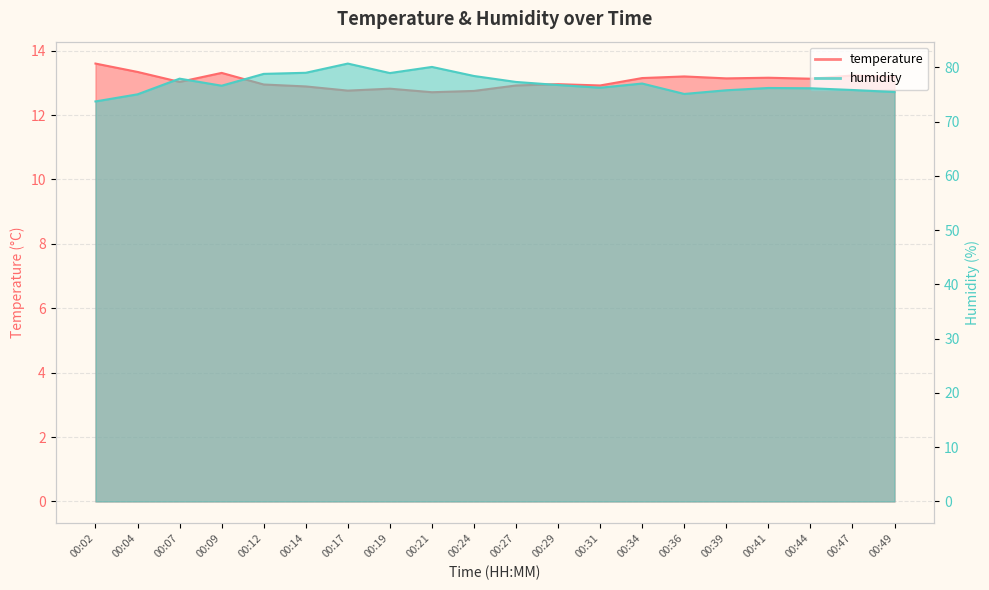

At which category does the chart reach its minimum across all series?

00:21